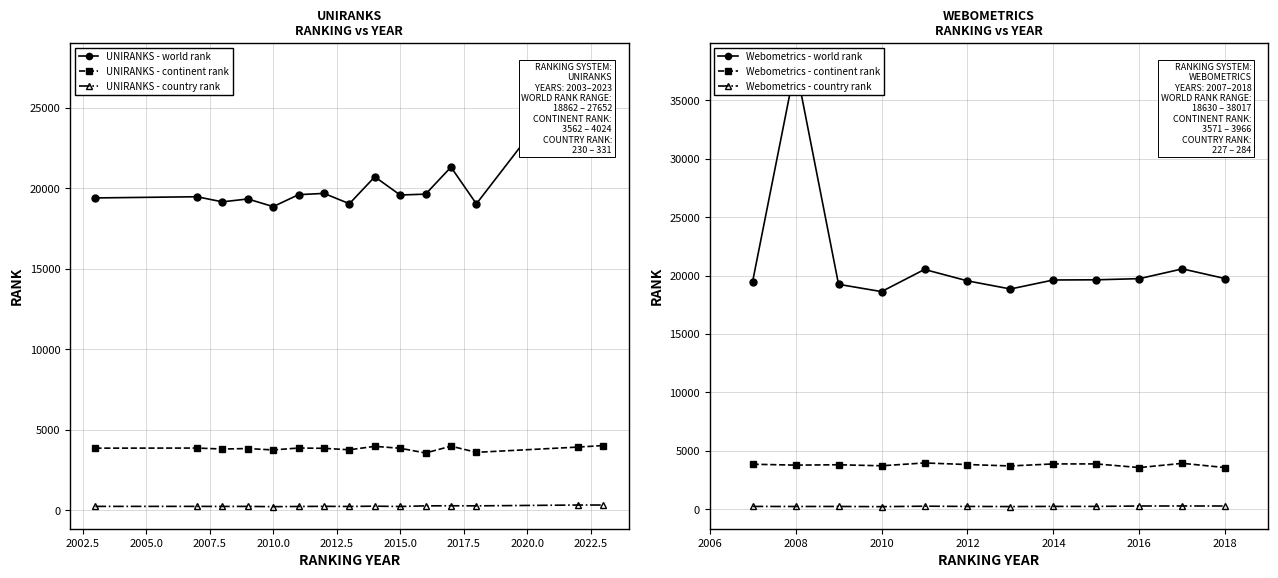

True or false: UNIRANKS - continent rank and UNIRANKS - world rank cross at least once.

False